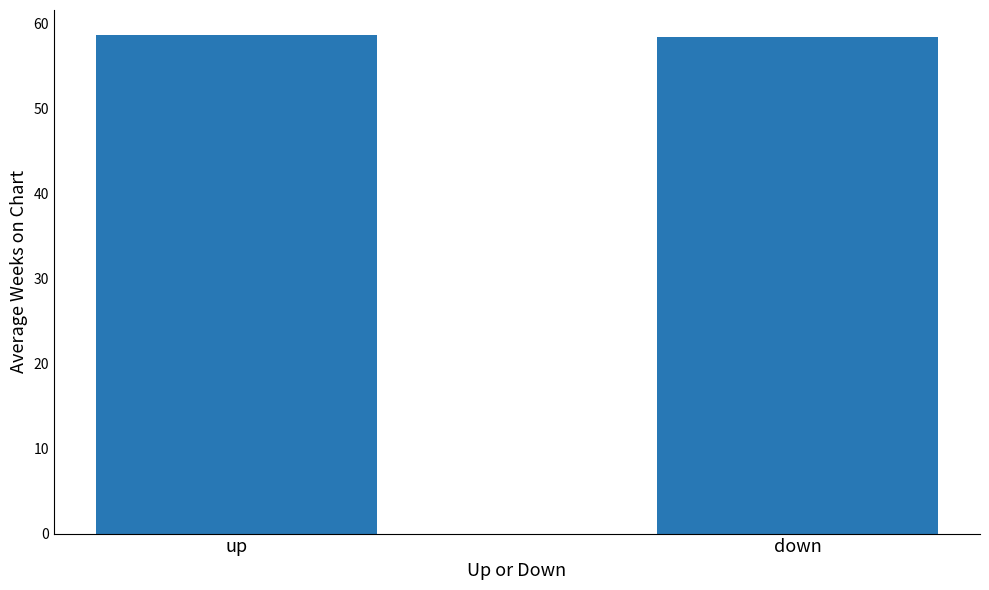

What value does the data have at down?

58.4